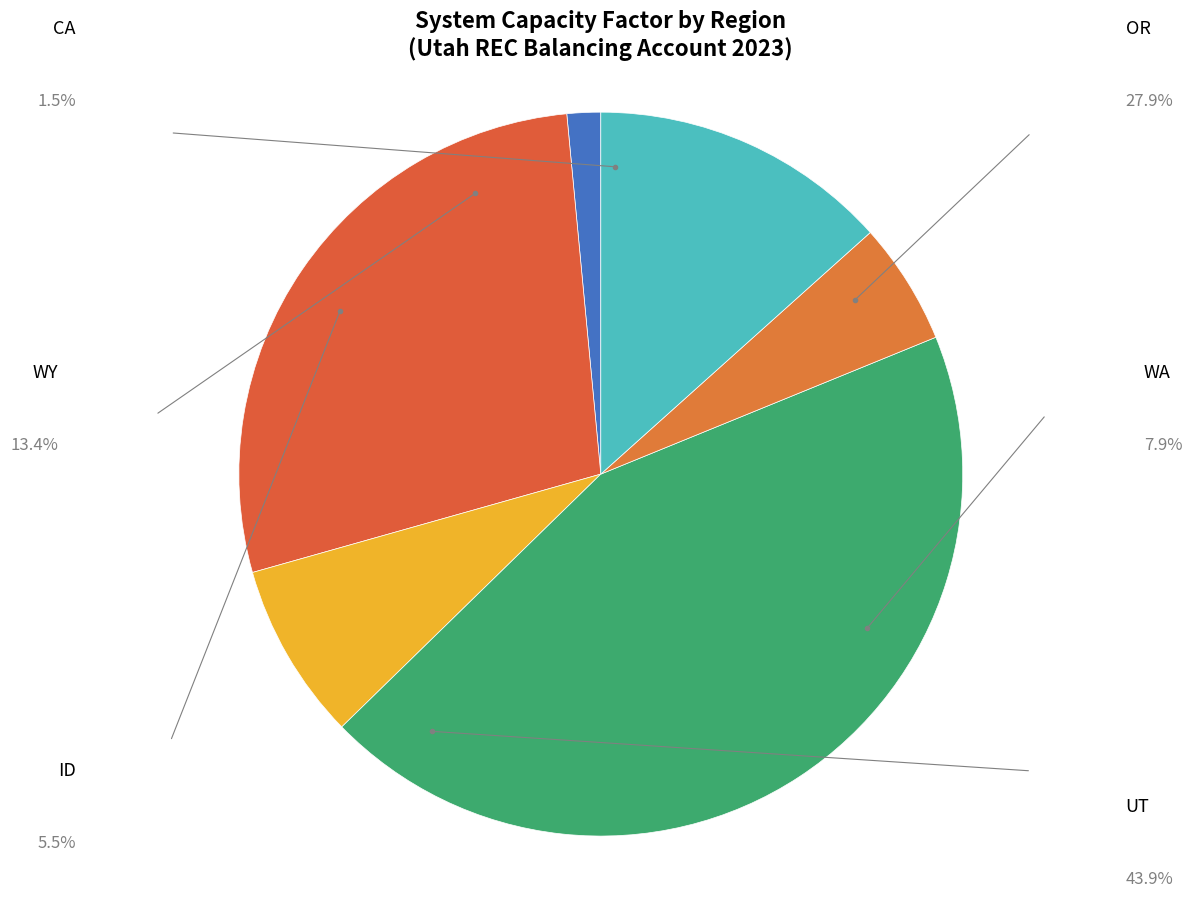

Does ID represent more than half of the total?

No